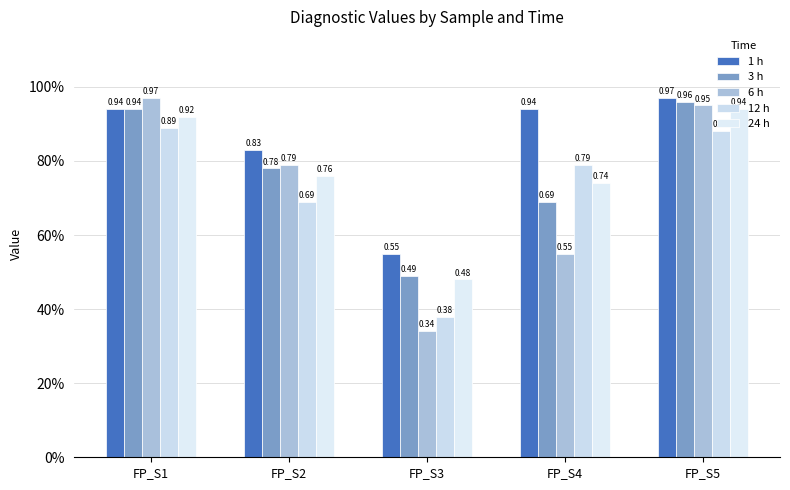

What are all the series names shown in the legend?

1 h, 3 h, 6 h, 12 h, 24 h